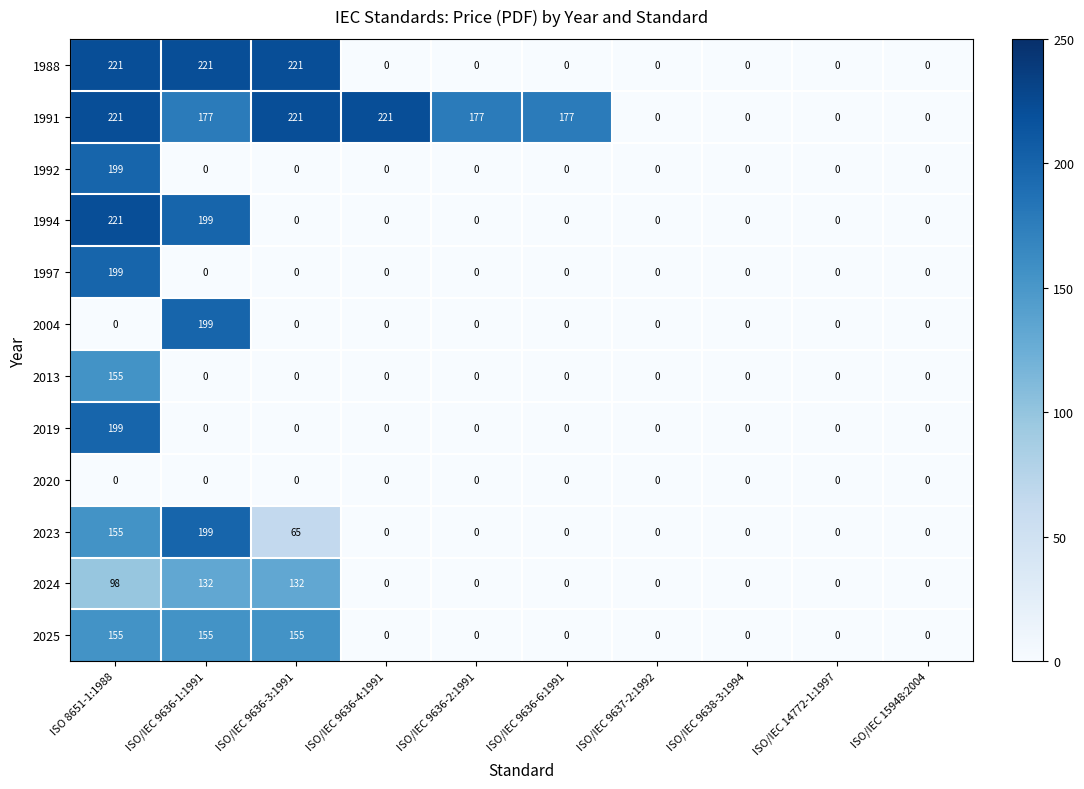

Which series has the largest total across all categories?

1991